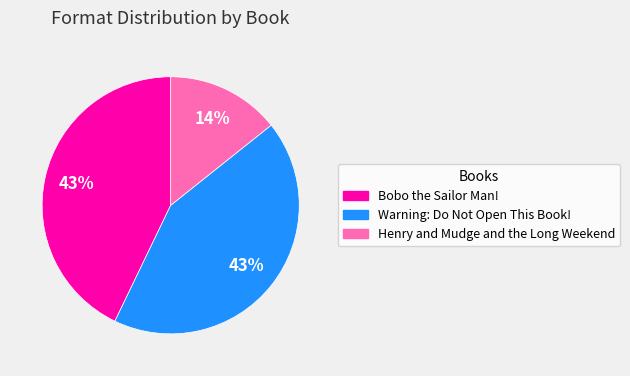

How many slices are in this pie chart?

3